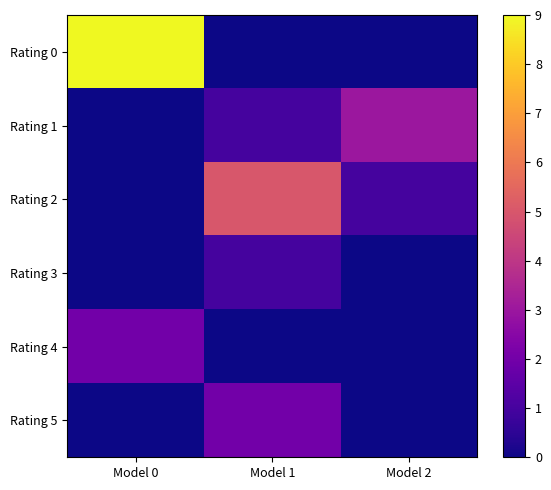

At which category is the sum across all series the highest?

Model 0